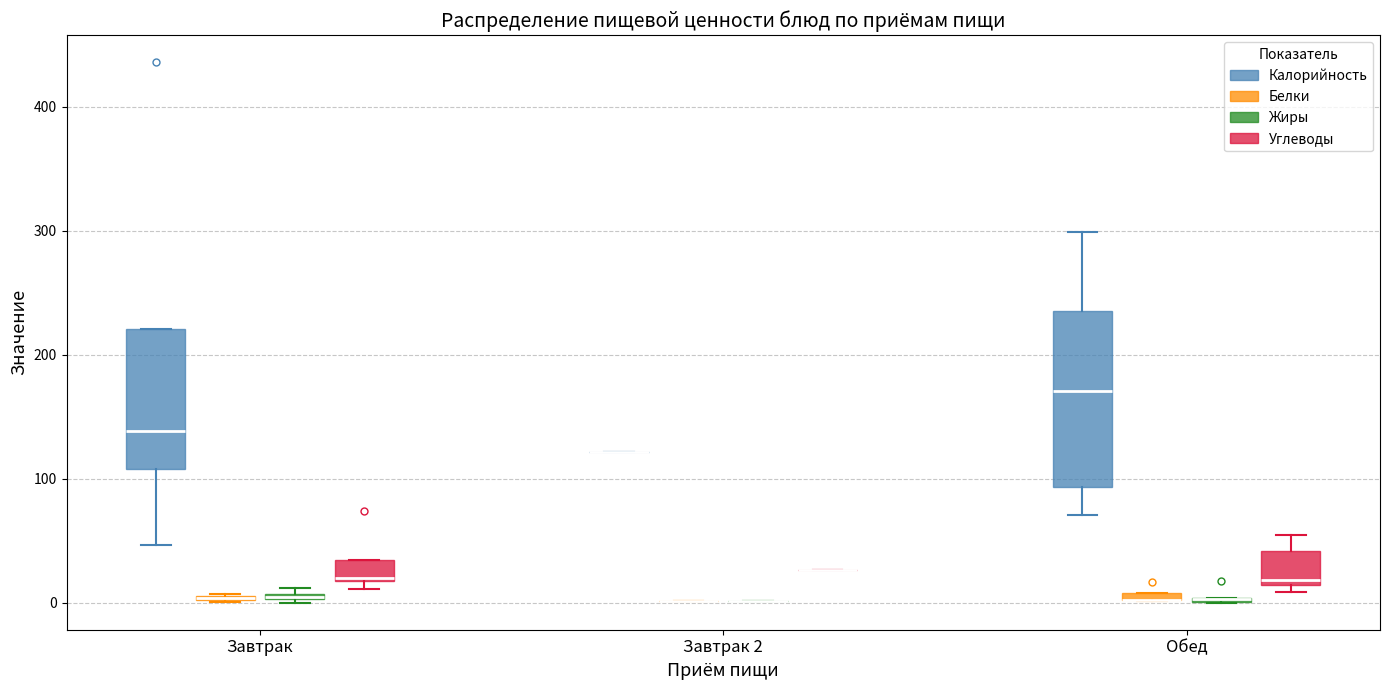

Which box is the tallest, from its lower edge to its upper edge?

Обед (Калорийность)